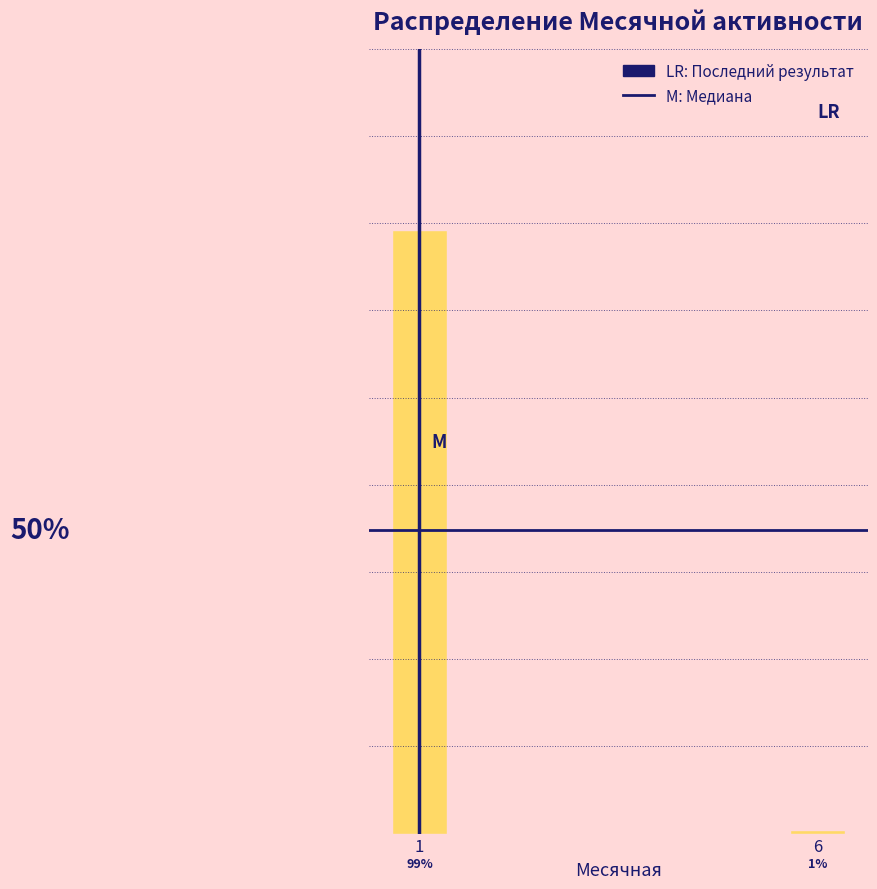

List the labels in order of value, largest first.

1, 6